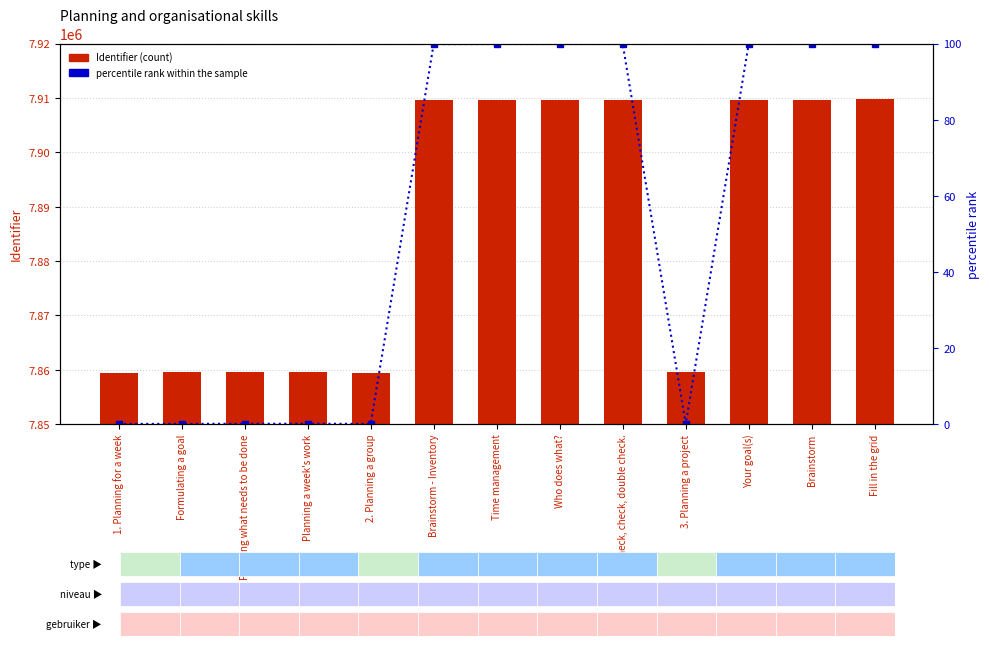

Which category has the lowest value across all series?

1. Planning for a week